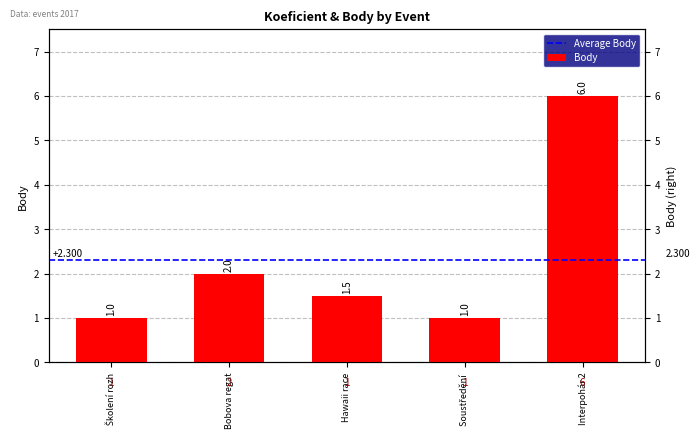

Is it true that the value at Školení rozh is 1.0?

True